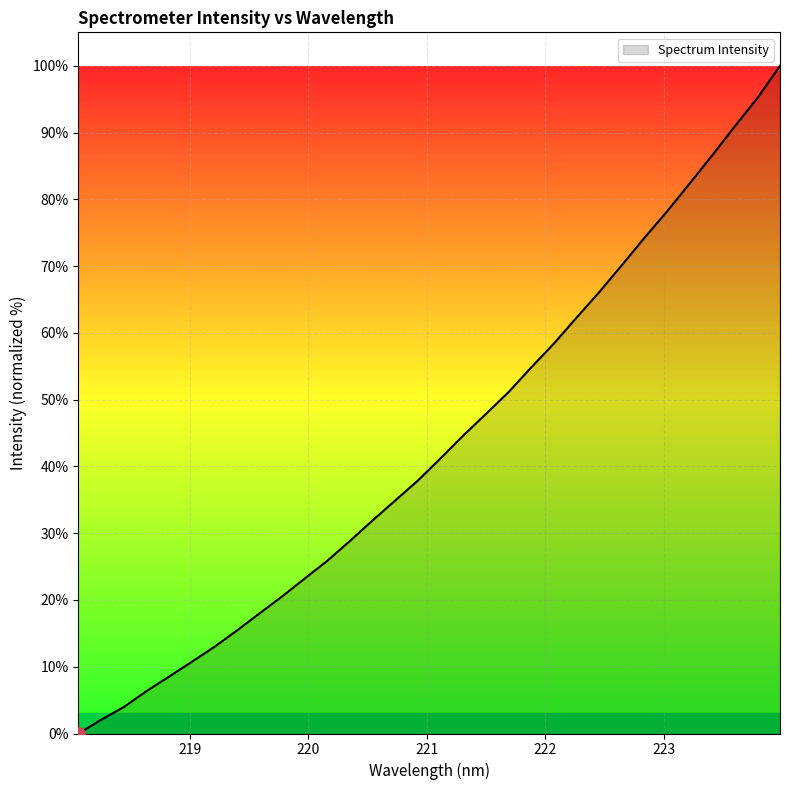

True or false: there are more than 0 points higher than both neighbors.

False